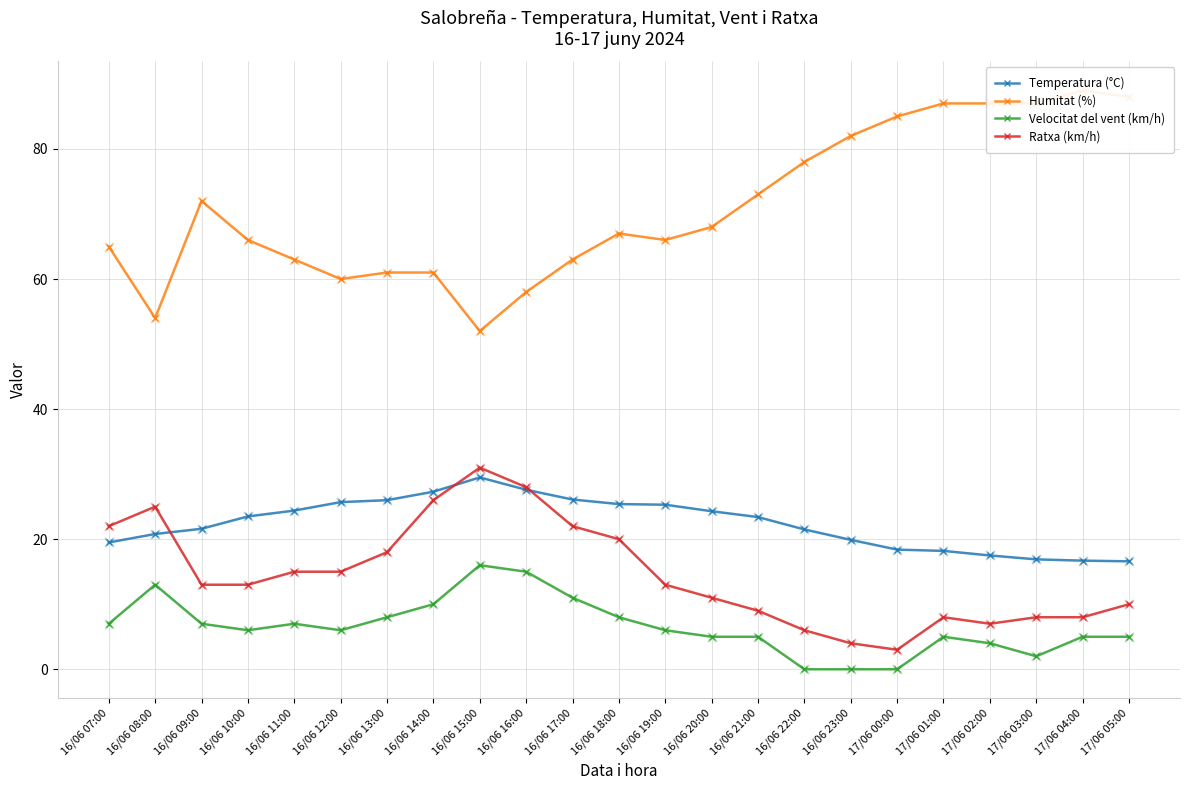

Which series has the largest total across all categories?

Humitat (%)